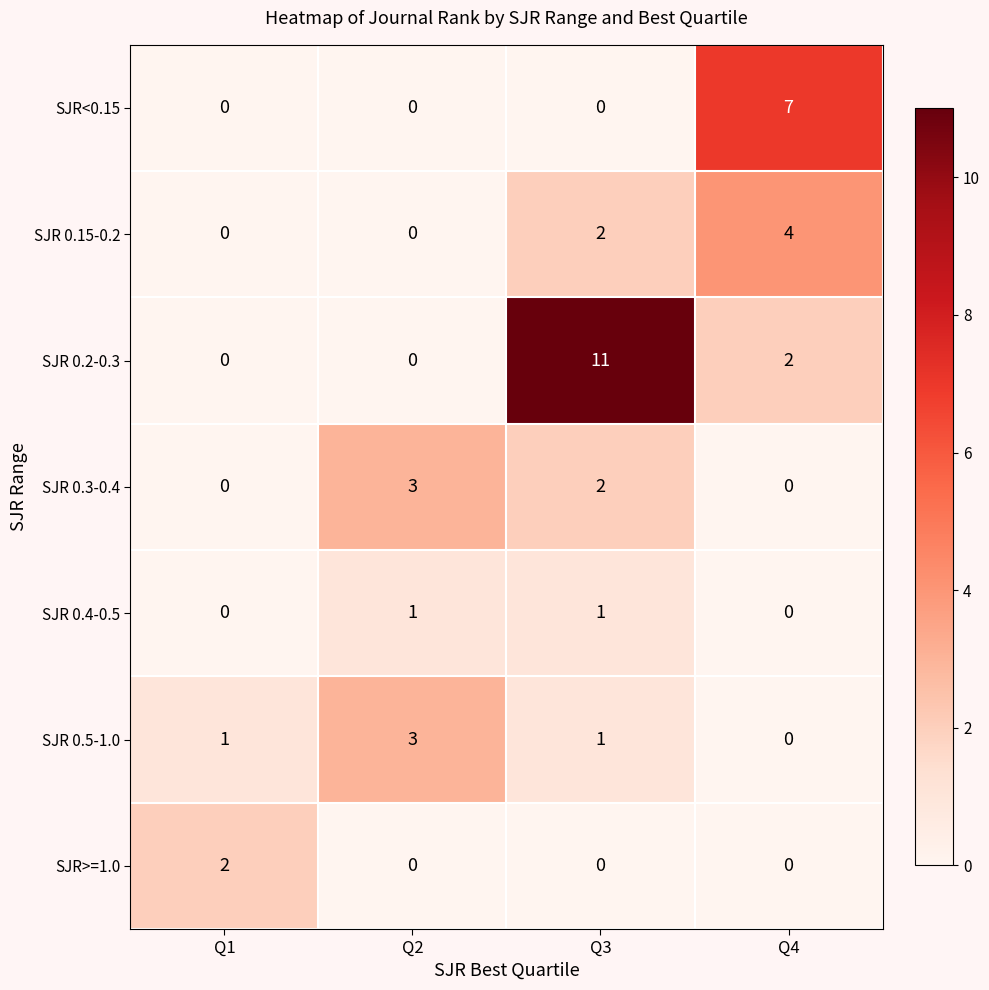

Which category has the highest value across all series?

Q3